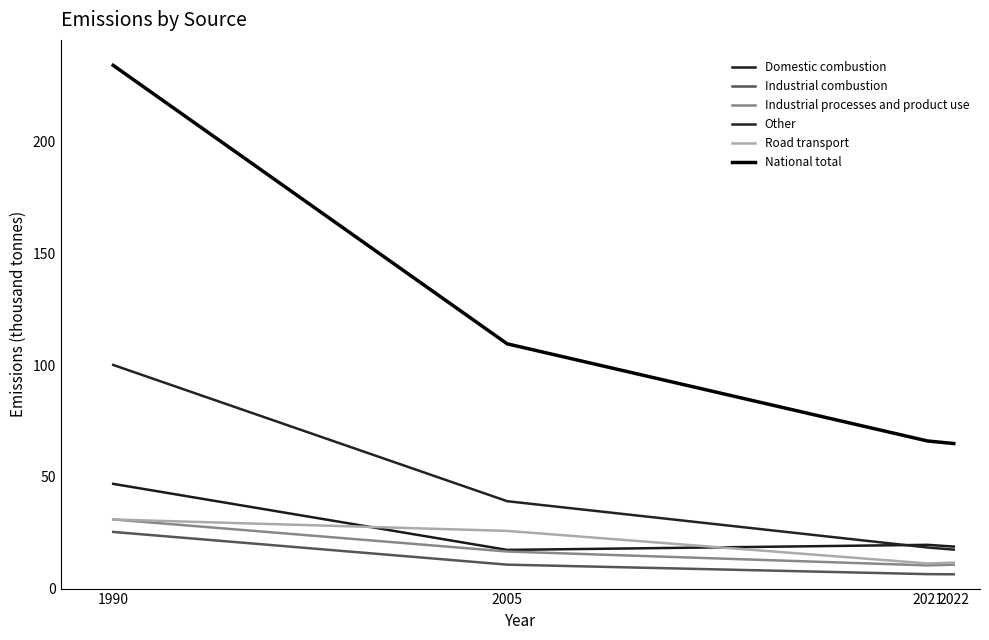

Count the number of categories in the chart.

4